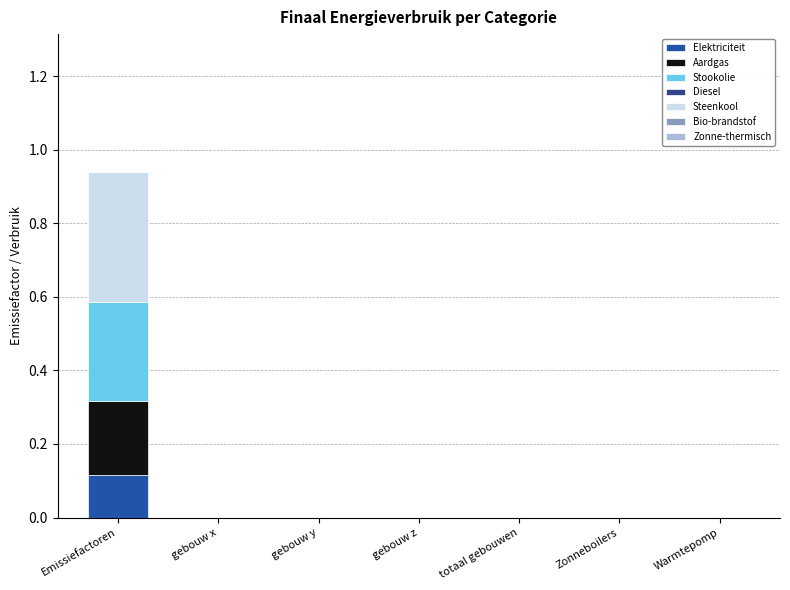

At which label does Elektriciteit reach its peak?

Emissiefactoren